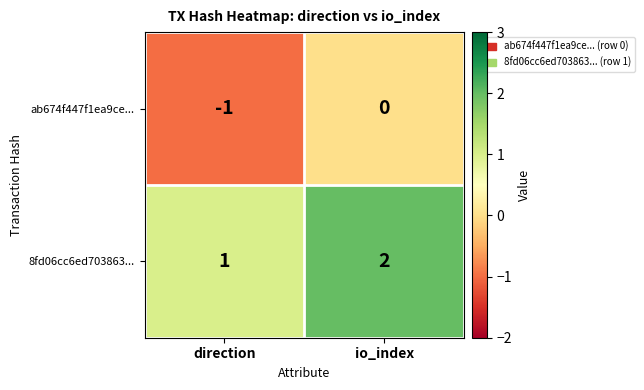

The 8fd06cc6ed703863... series shows 1 at direction. True or false?

True